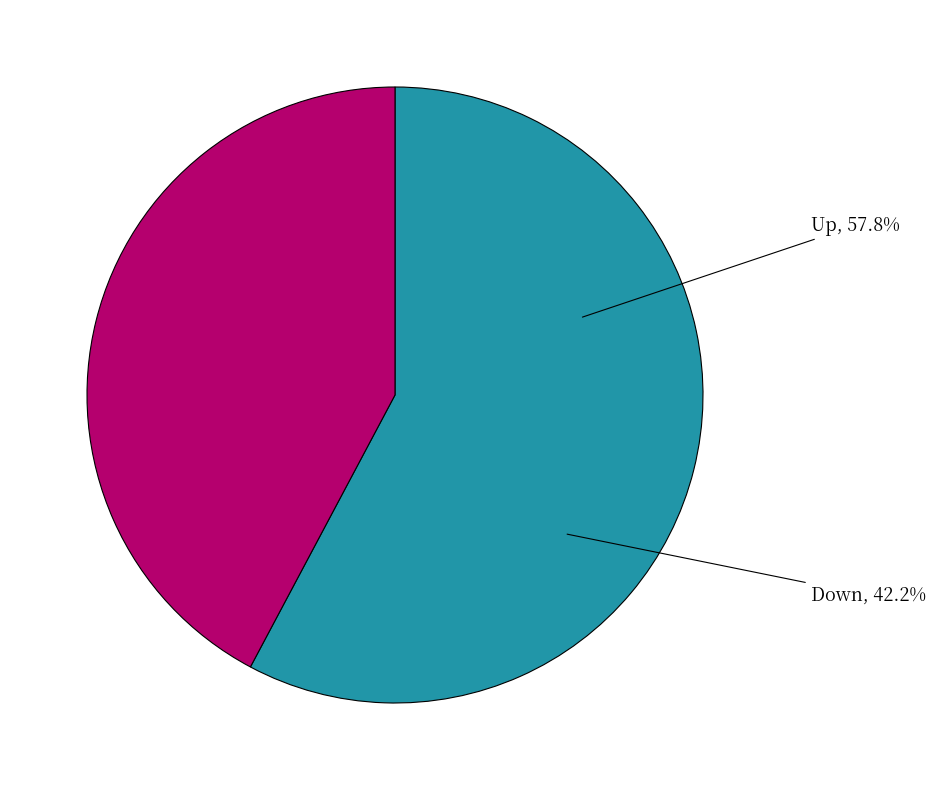

What is the majority slice?

up